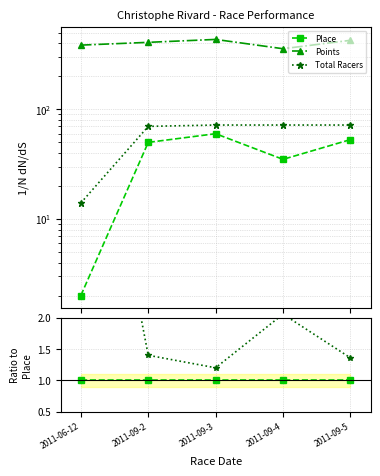

True or false: Place and Points cross at least once.

False